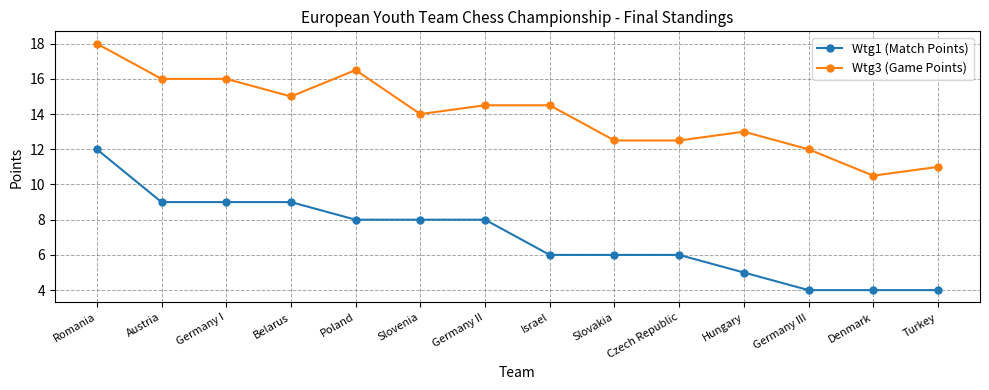

What value does the Wtg1 (Match Points) series have at Hungary?

5.0